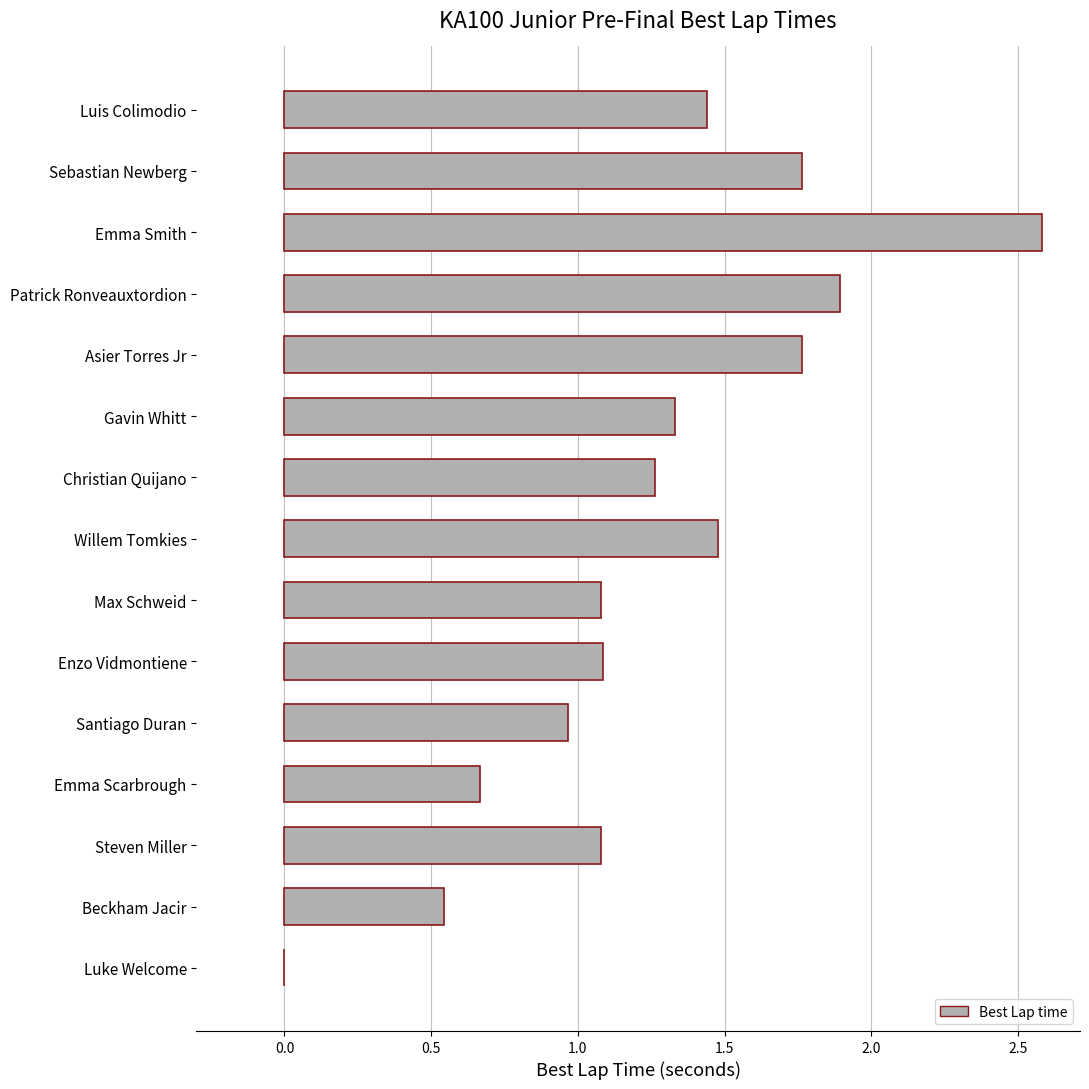

Between Santiago Duran and Asier Torres Jr, which is larger?

Asier Torres Jr